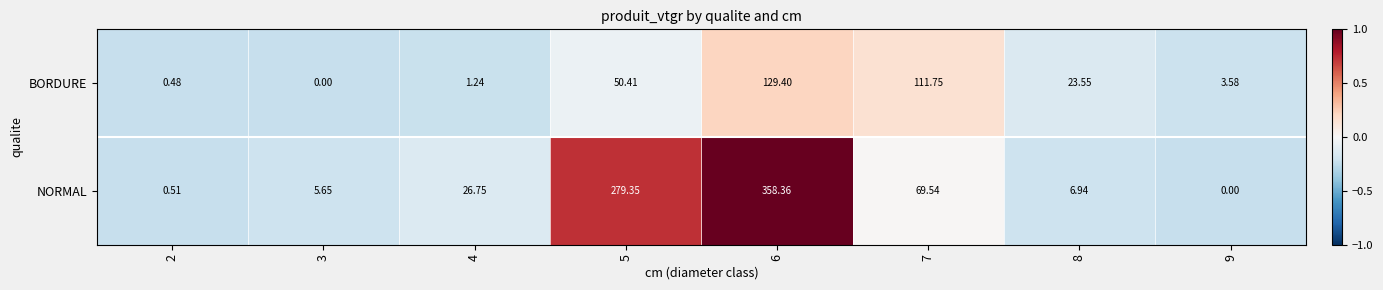

Which series has the largest total across all categories?

NORMAL